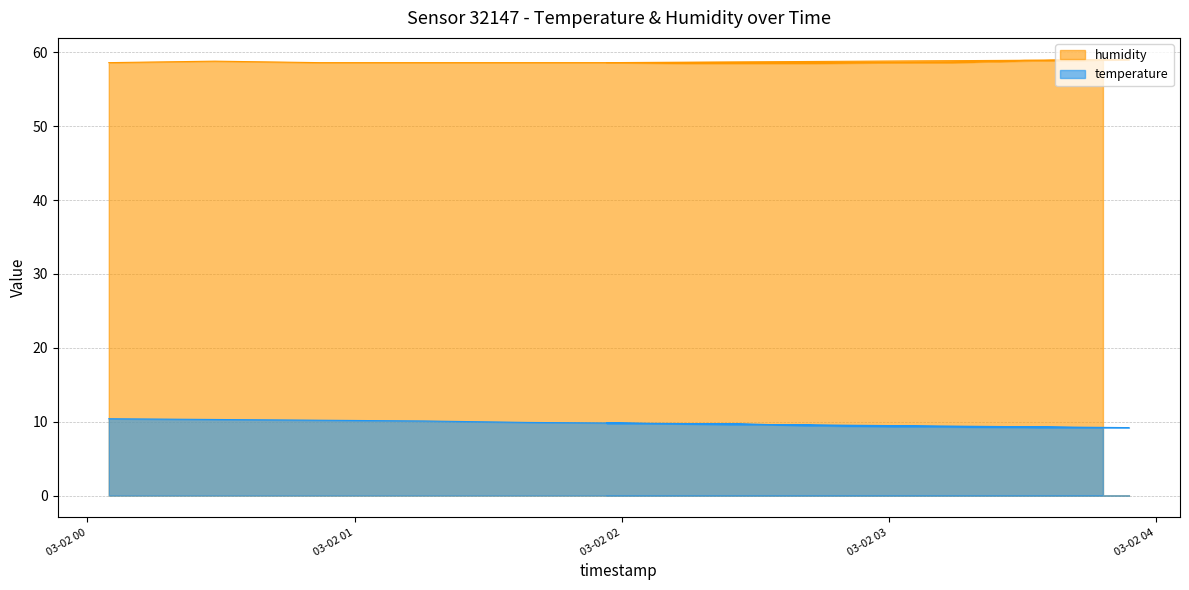

Is the value of humidity at 2024-03-02T02:49:31 greater than the value of temperature at 2024-03-02T03:48:06?

Yes